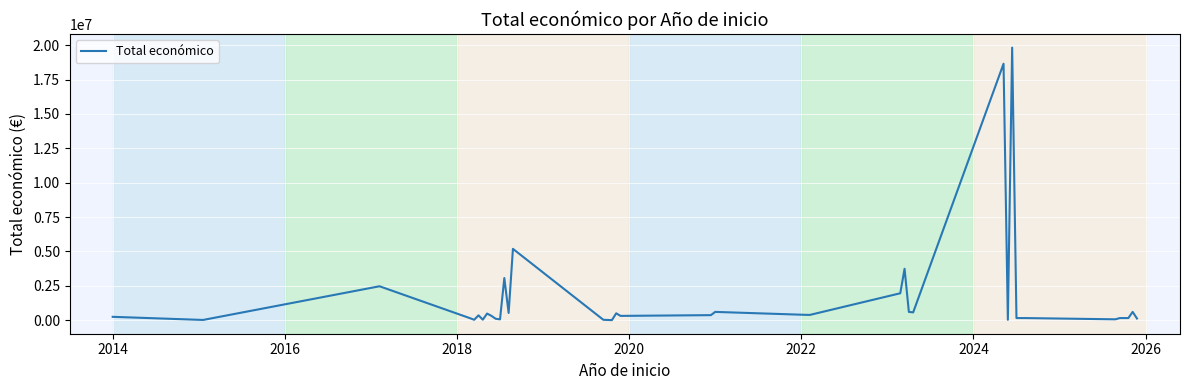

How many points are higher than both their immediate neighbors (excluding endpoints)?

11